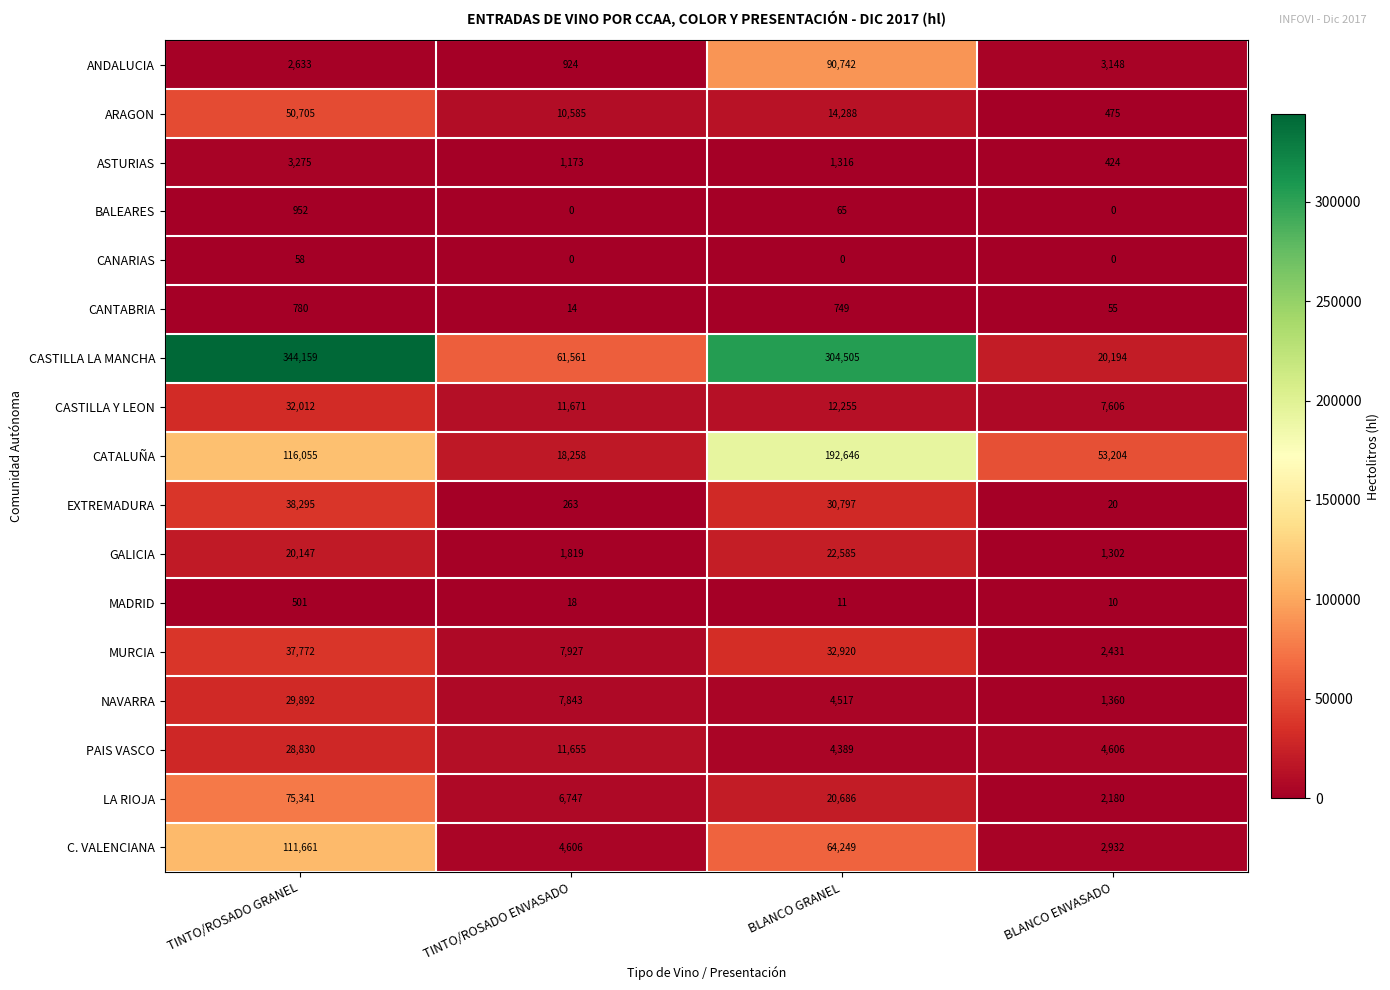

Count the CASTILLA LA MANCHA values in the range 61561 to 344159.

3